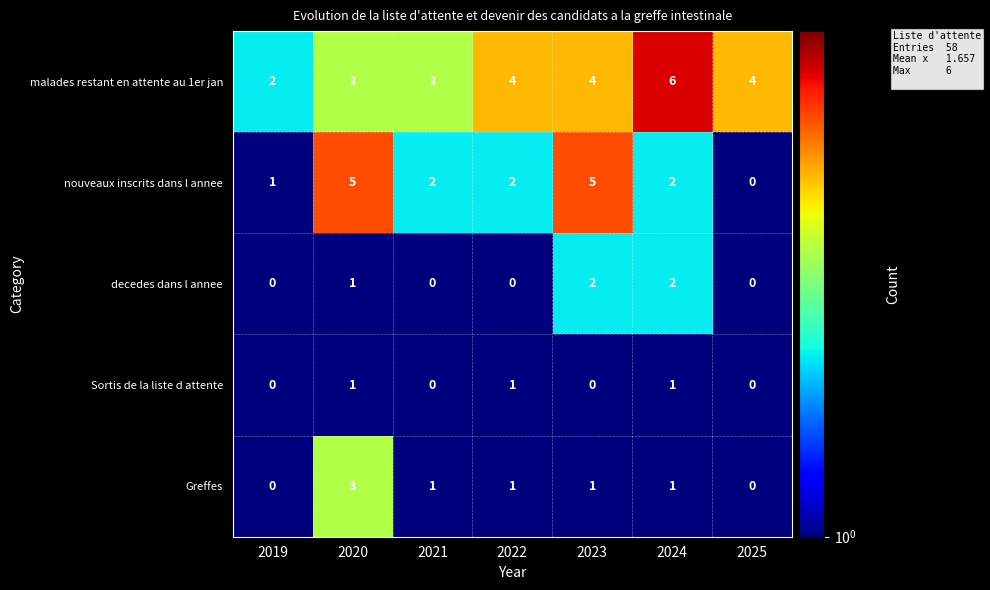

What is the difference between the malades restant en attente au 1er jan values at 2019 and 2024?

4